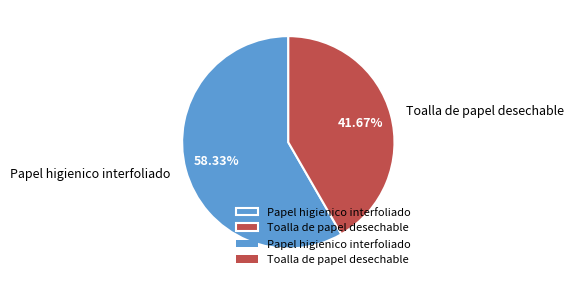

The Toalla de papel desechable slice represents 42% of the pie. True or false?

True